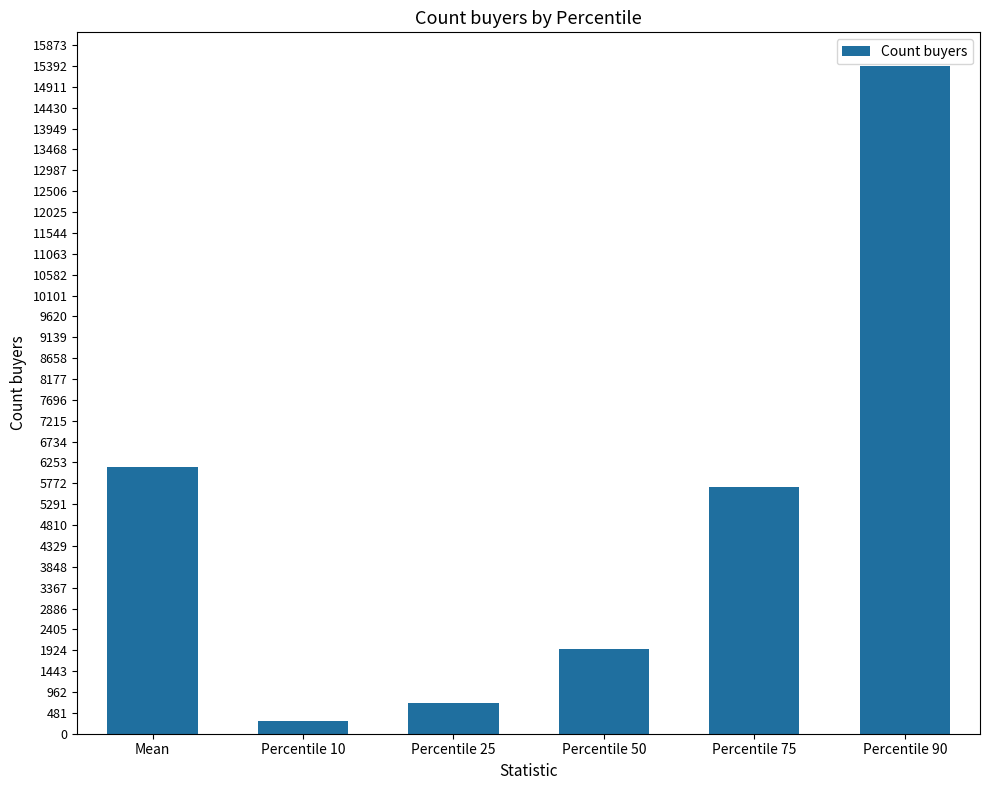

Rank the categories by value from highest to lowest.

Percentile 90, Mean, Percentile 75, Percentile 50, Percentile 25, Percentile 10